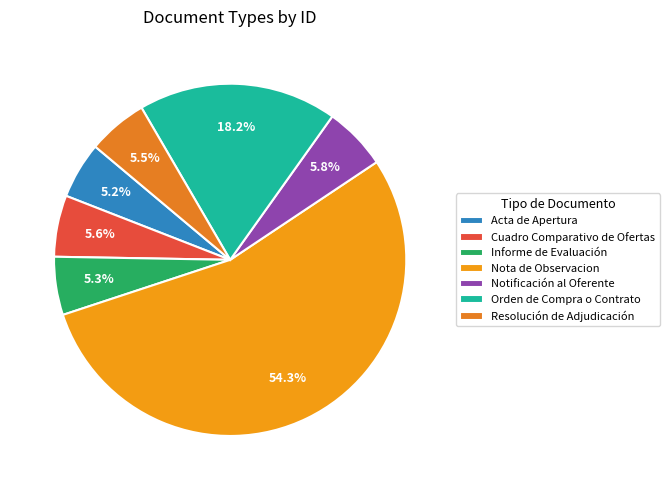

Count the number of slices in the pie.

7